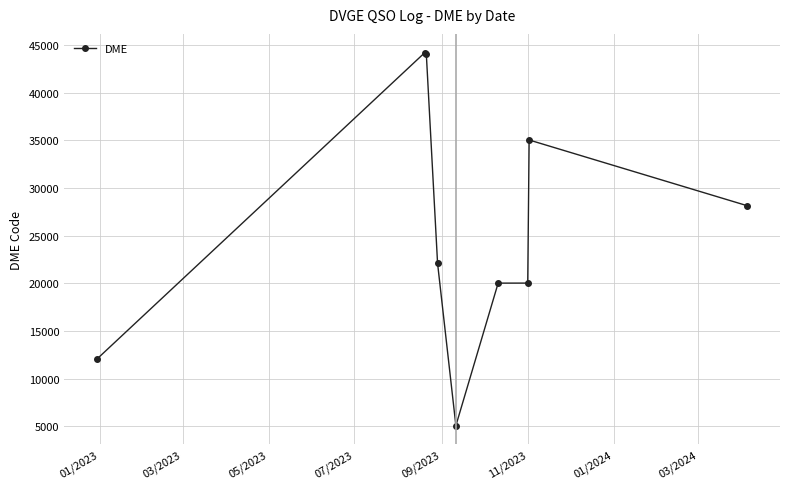

What is the smallest value displayed?

5070